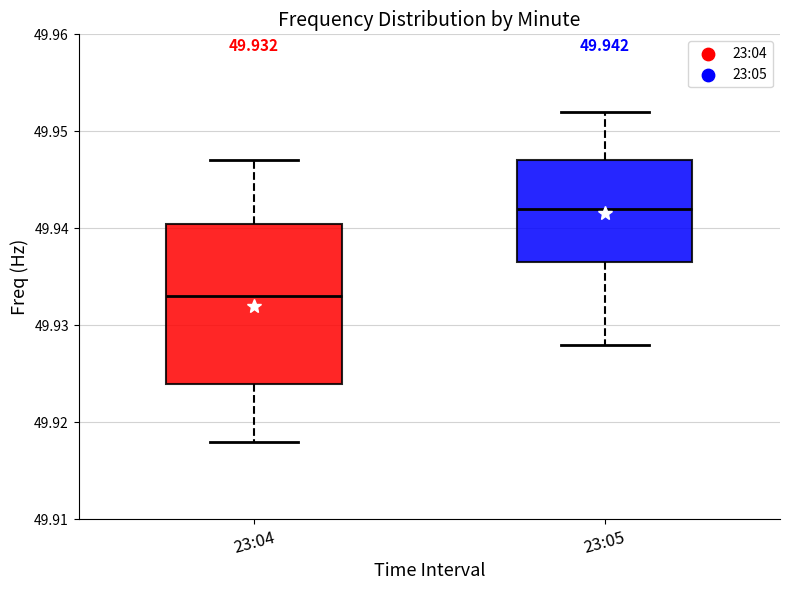

Which box's median line is the lowest?

23:04